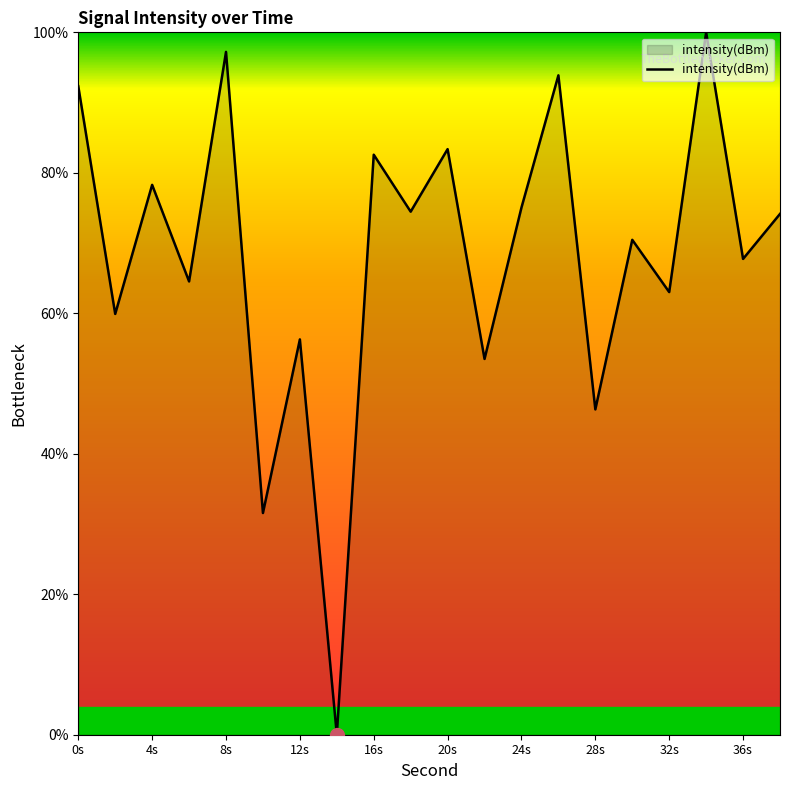

How many interior local valleys (lower than both neighbors) does the data have?

9